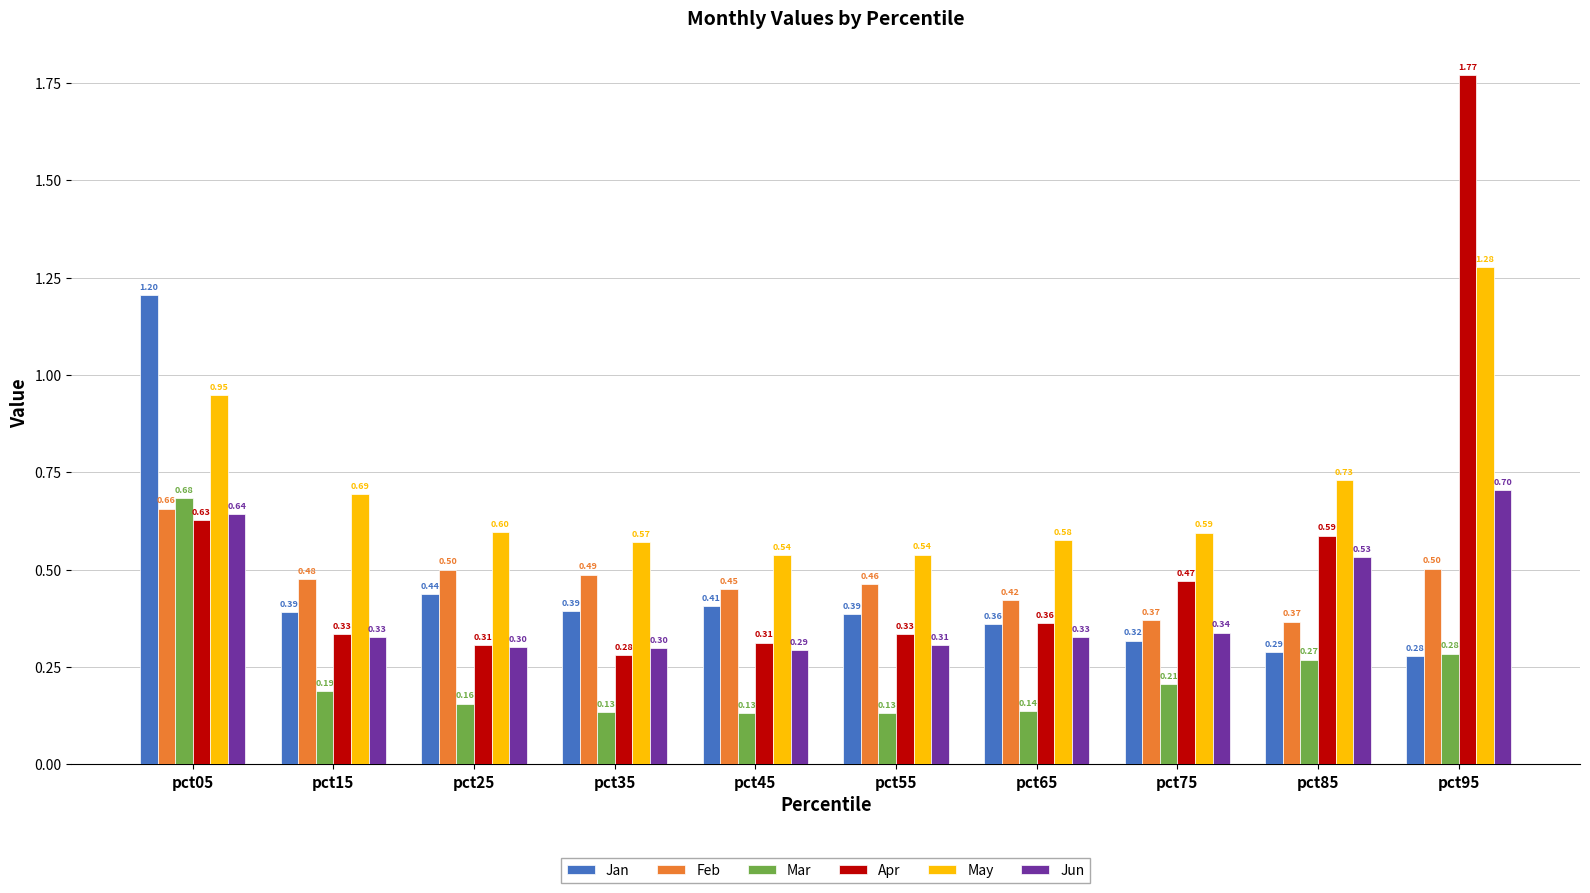

What is the difference between the highest and lowest values at pct85?

0.5